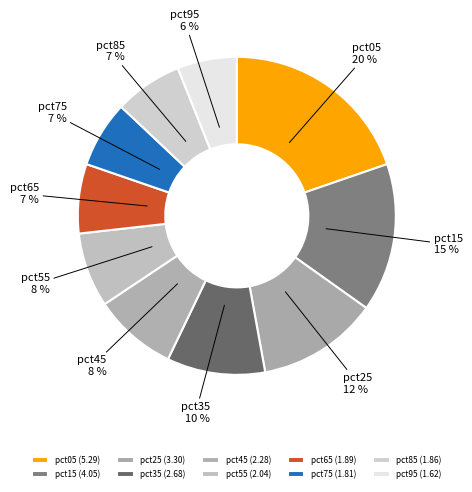

To the nearest percent, what is the average slice percentage?

10%